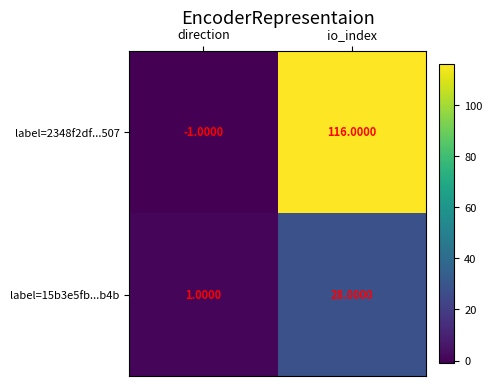

What is the sum of the label=15b3e5fb...b4b values at direction and io_index?

29